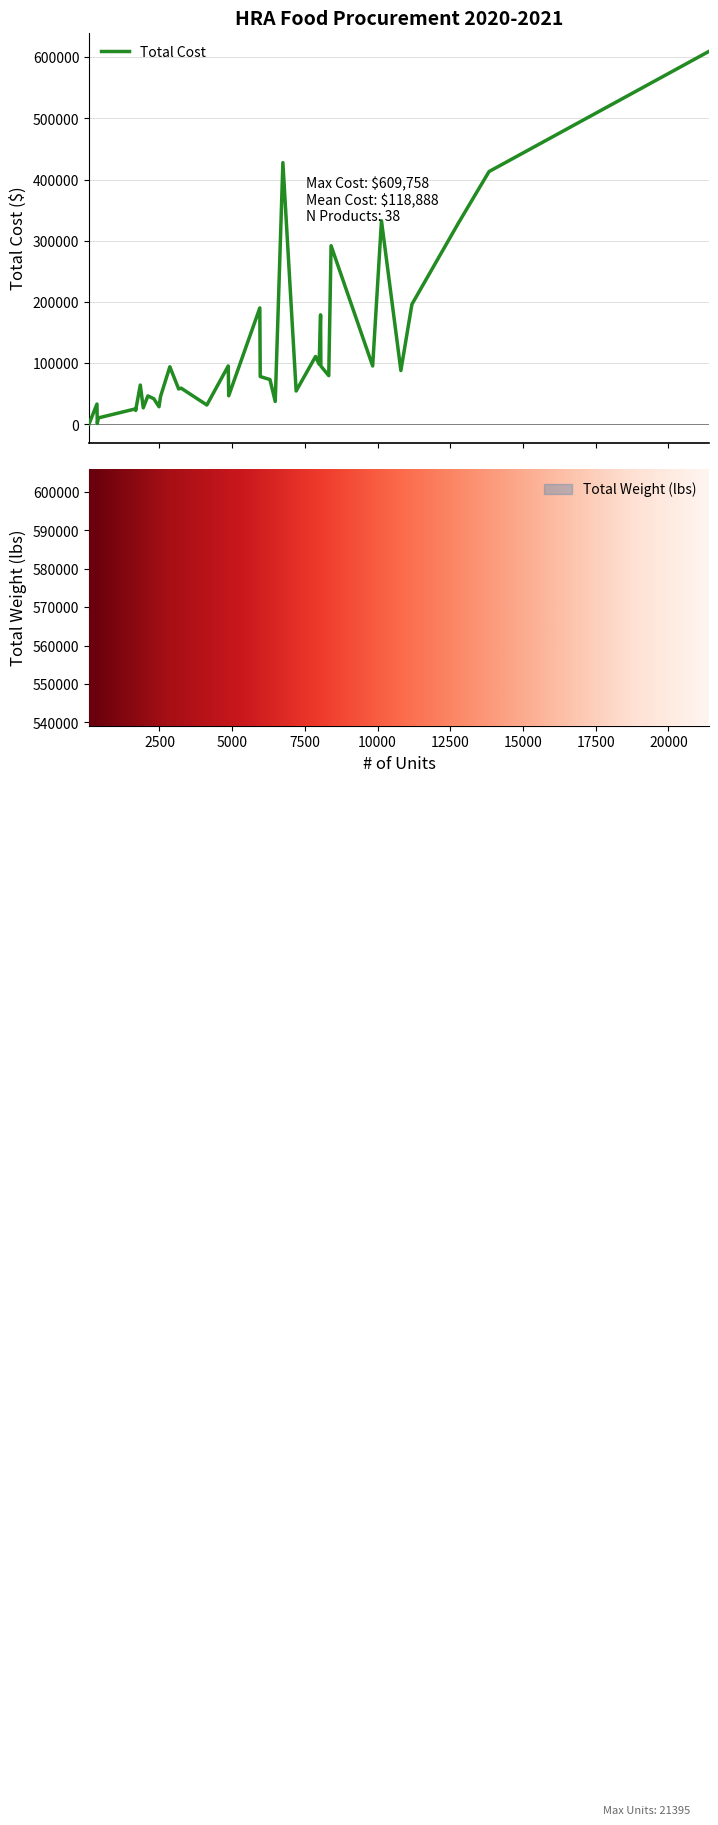

At how many categories does at least one series exceed 587958?

1